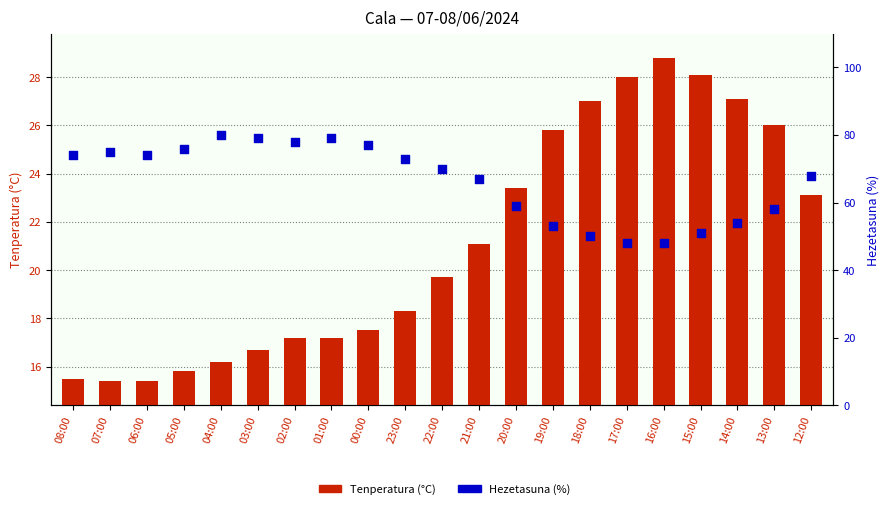

At how many categories does at least one series exceed 77?

4